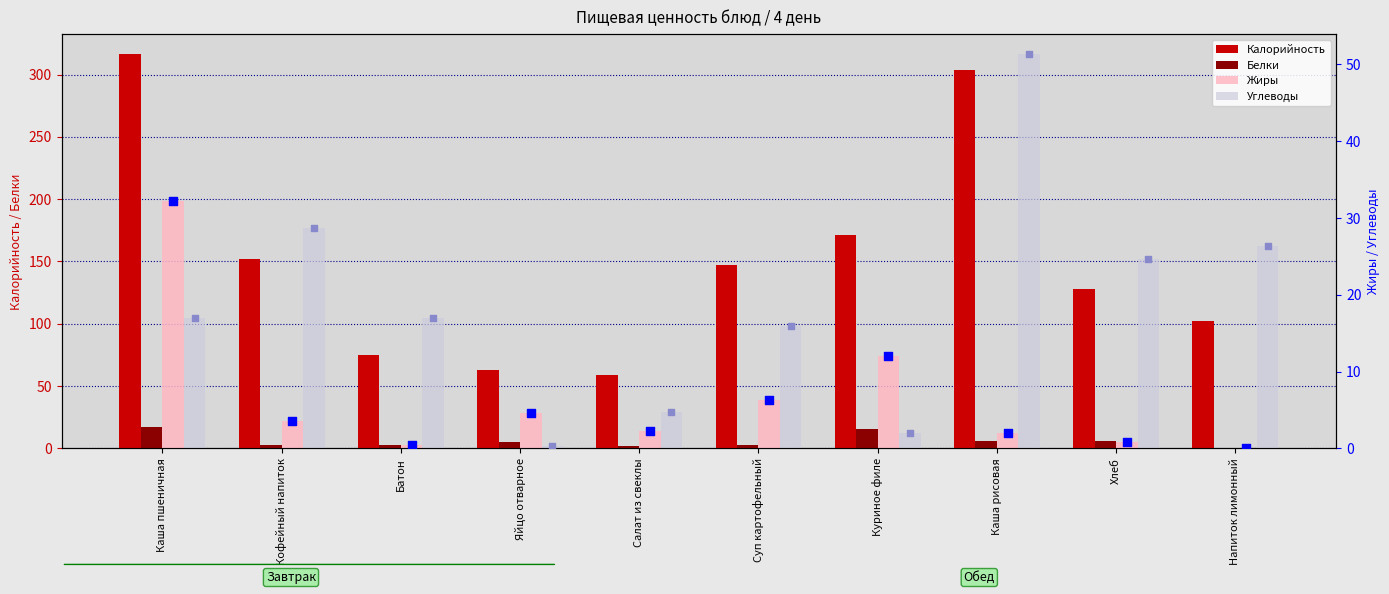

What is the total value across all series at Хлеб?

159.4